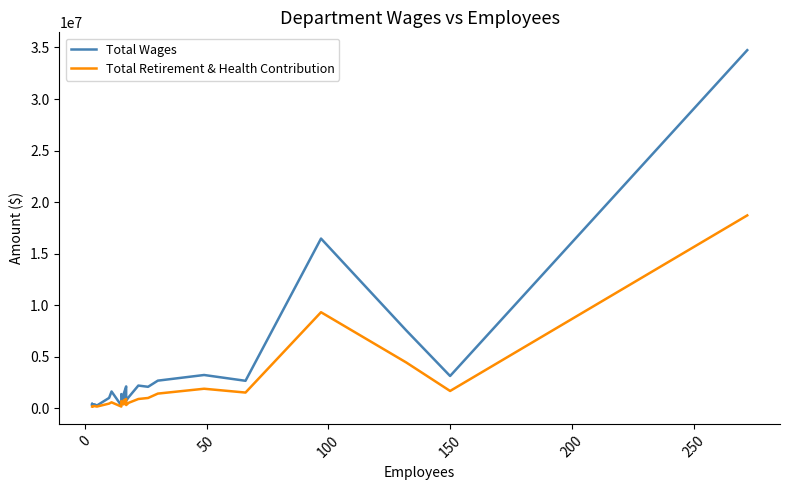

Does the chart display data point markers on the line(s)?

No